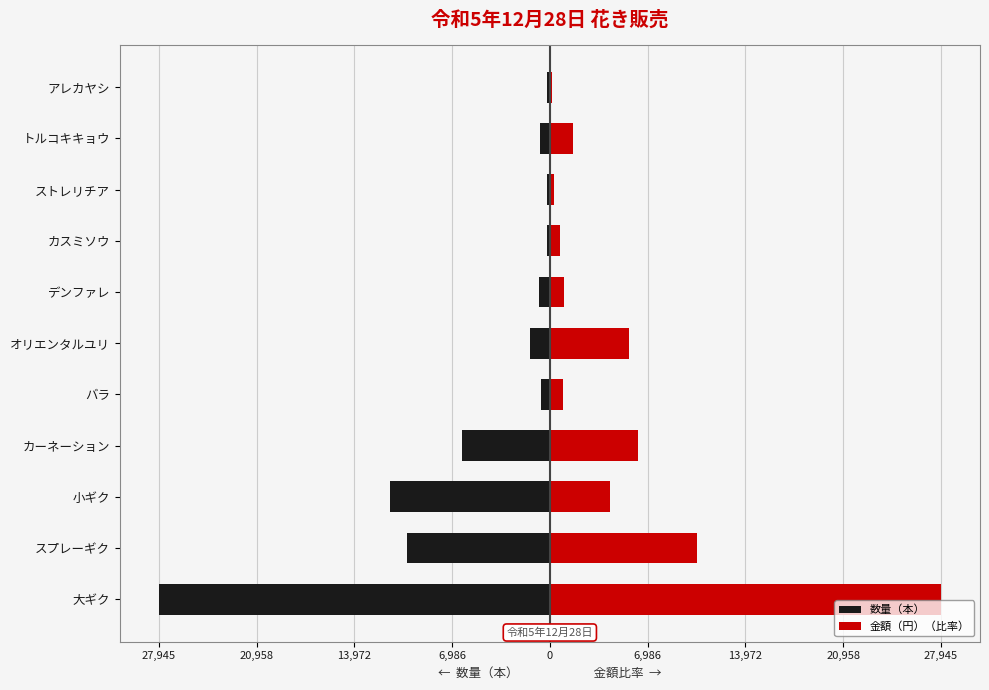

Is it true that 金額（円）（比率） equals 91.0 at ストレリチア?

False